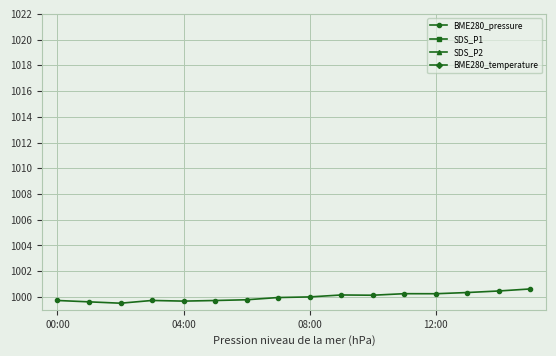

The value of BME280_pressure at 00:00 is 1379.1. True or false?

False